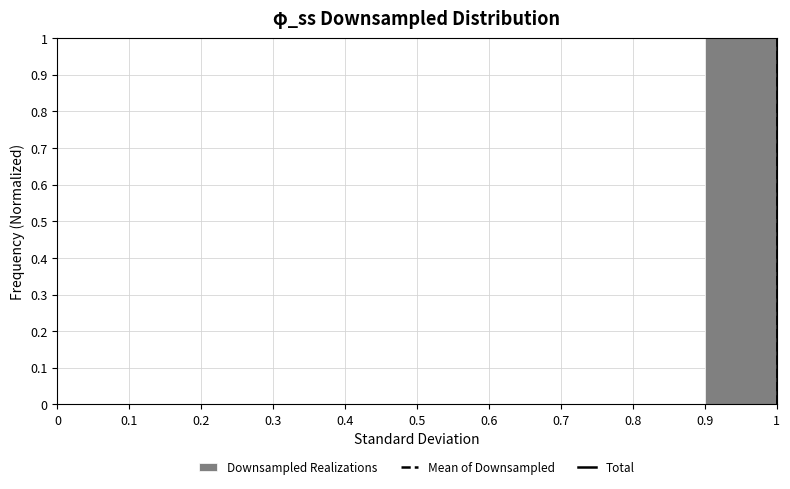

How tall is the bar that spans 0.9 to 1 on the x-axis? The values are not printed on the chart, so give them approximately, as read against the axis.

1